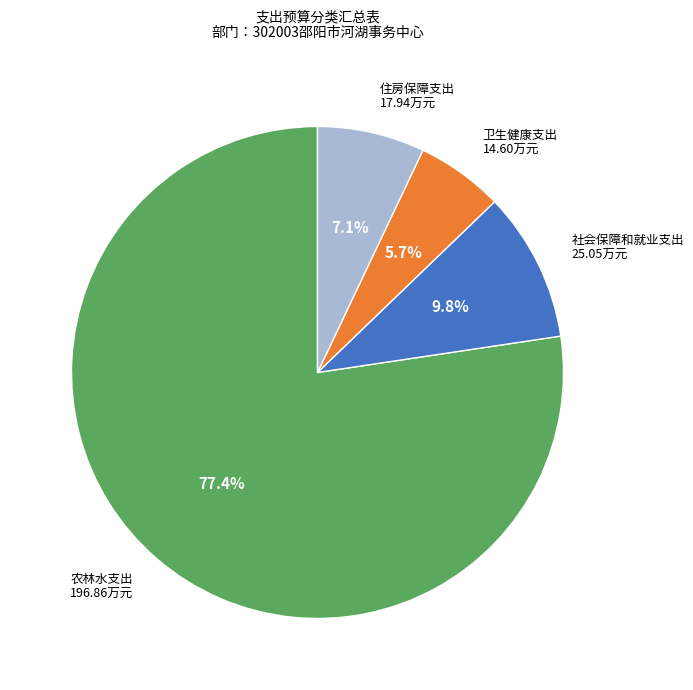

Combined, do 社会保障和就业支出 and 住房保障支出 account for over 50%?

No